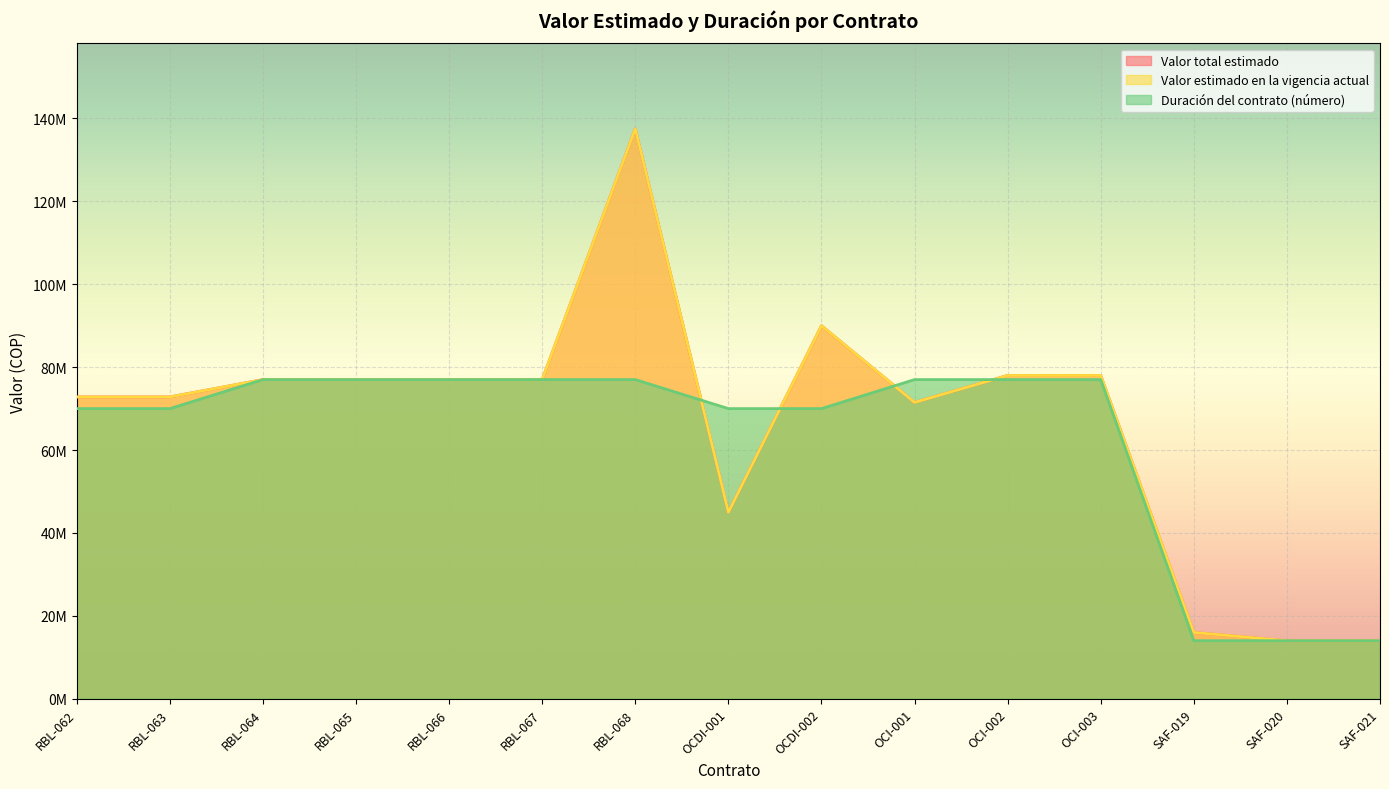

What is the label of the 9th point from the right?

RBL-068